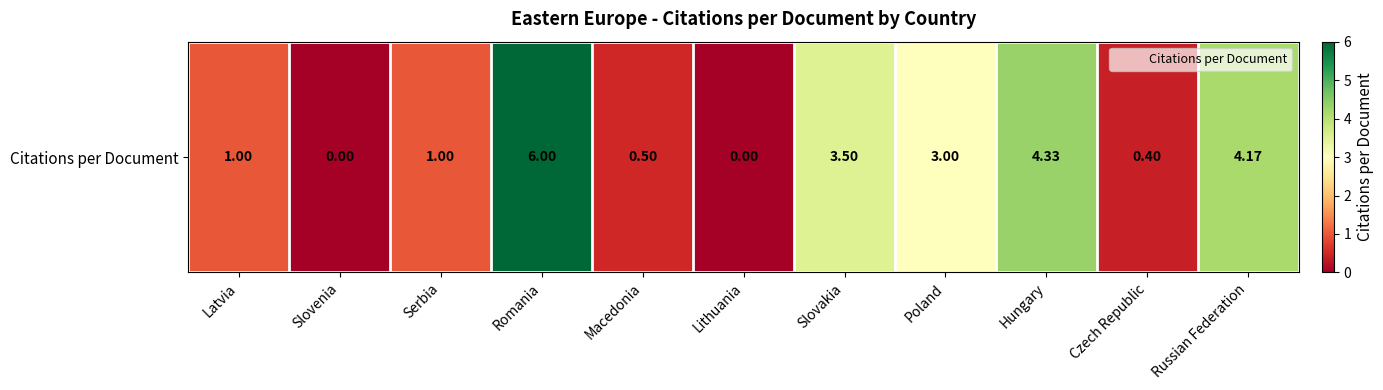

What is the maximum value shown in the chart?

6.0